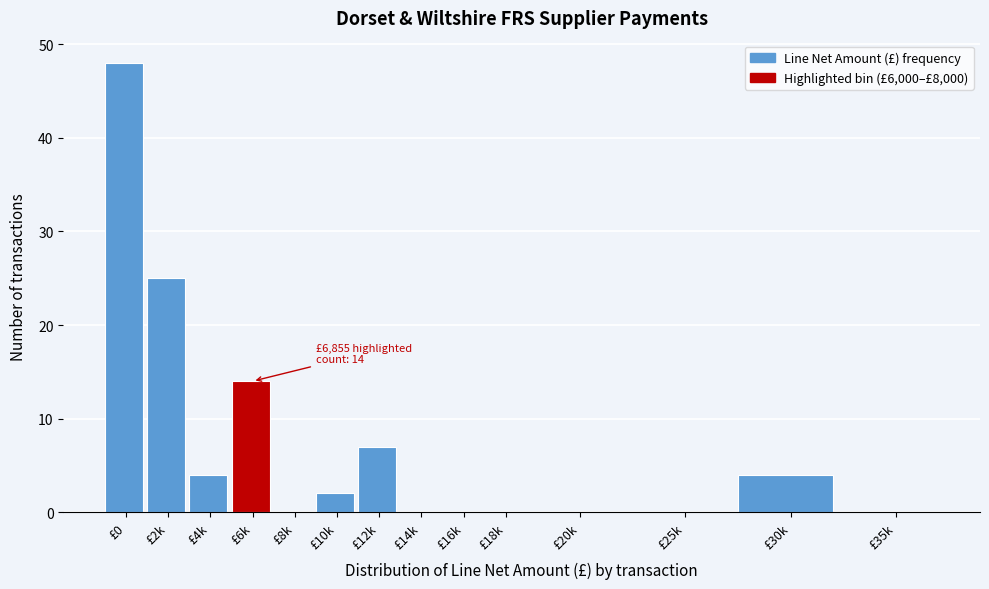

Reading left to right, what are all the values shown in this chart?

£0=48	£2k=25	£4k=4	£6k=14	£8k=0	£10k=2	£12k=7	£14k=0	£16k=0	£18k=0	£20k=0	£25k=0	£30k=4	£35k=0